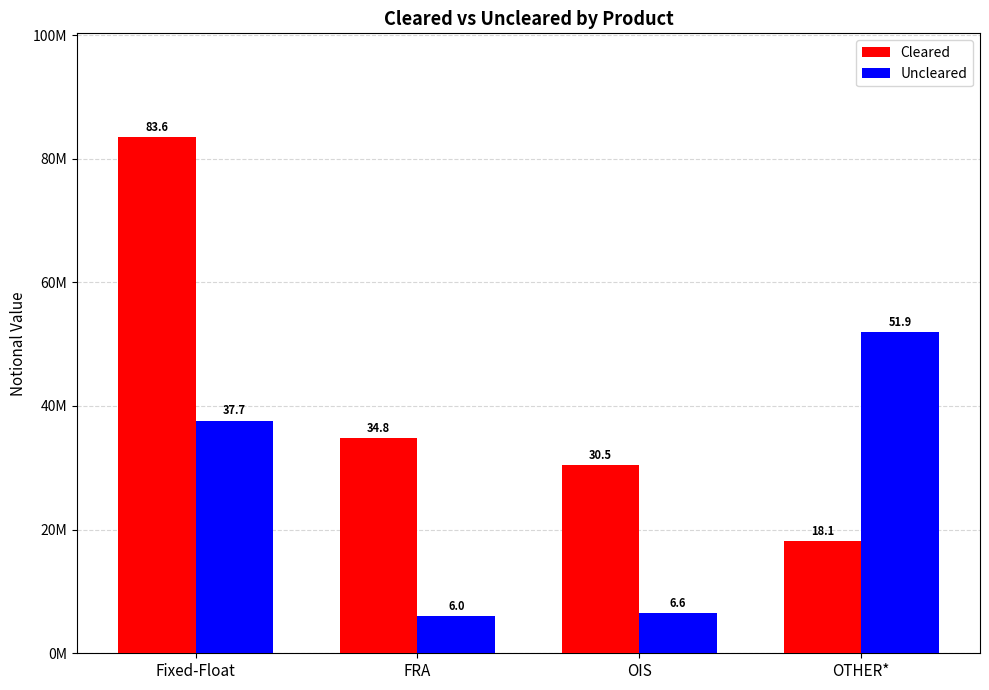

Are the bars grouped side by side (vs. stacked)?

Yes